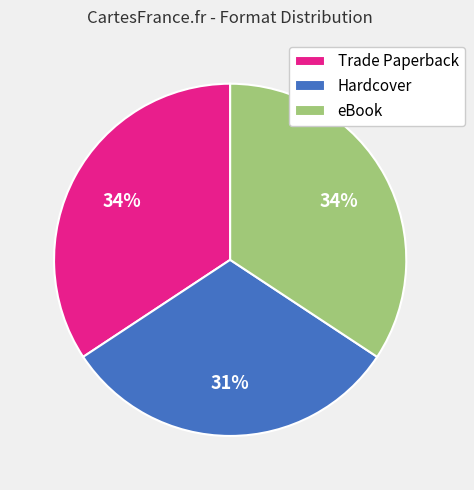

To the nearest percent, what is the average slice percentage?

33%